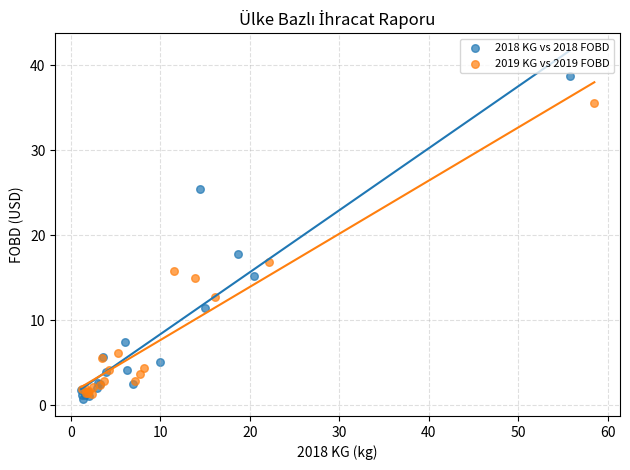

Which series contains the highest Y value?

2018 KG vs 2018 FOBD